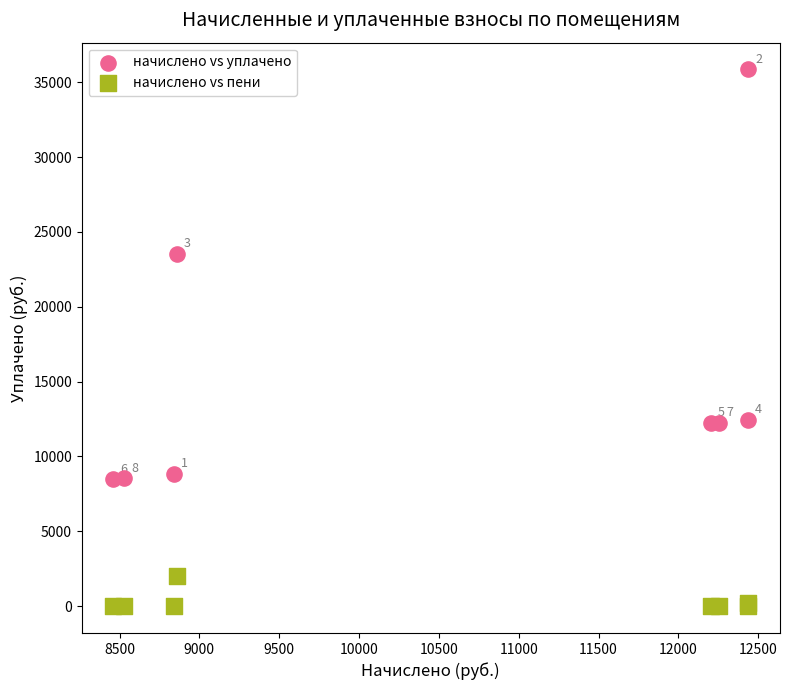

Across all series, what Y value is closest to 17923?

12436.6